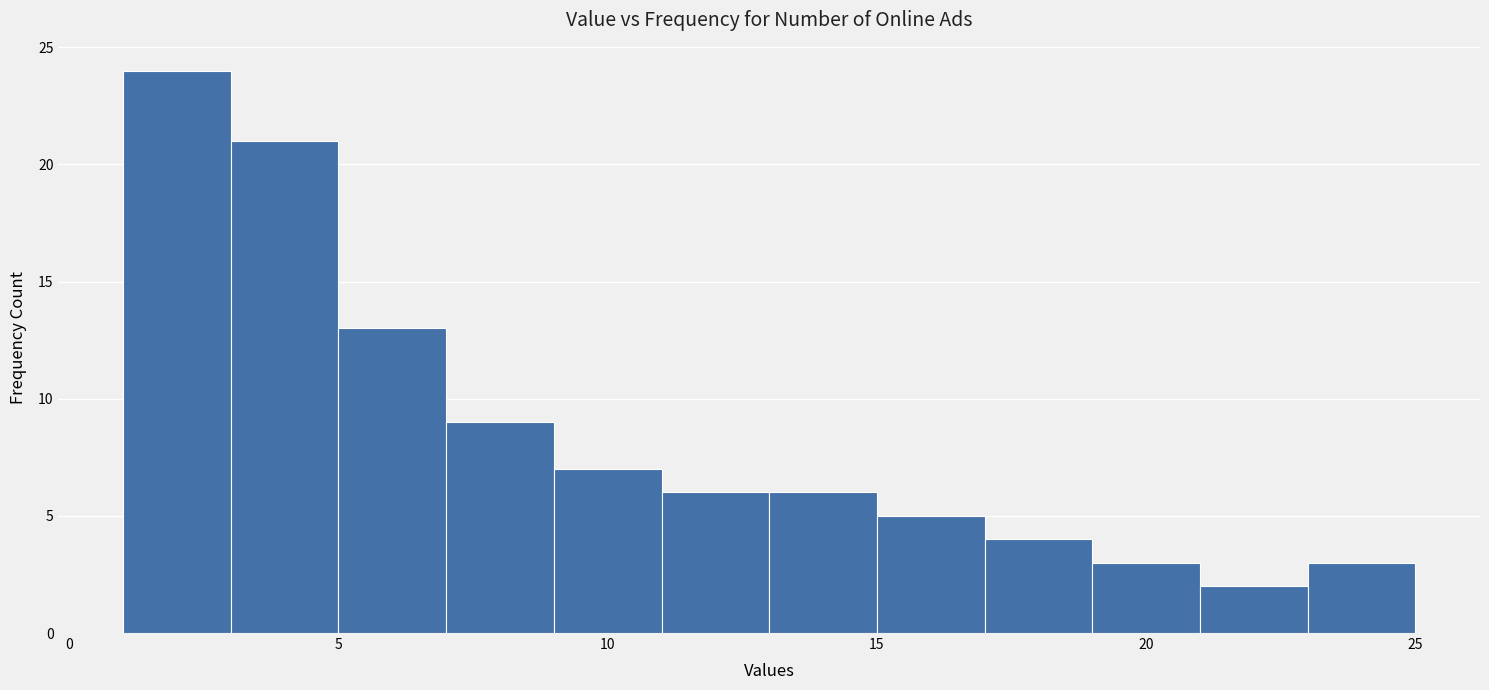

Over which range of the x-axis is the bar tallest?

1 to 3